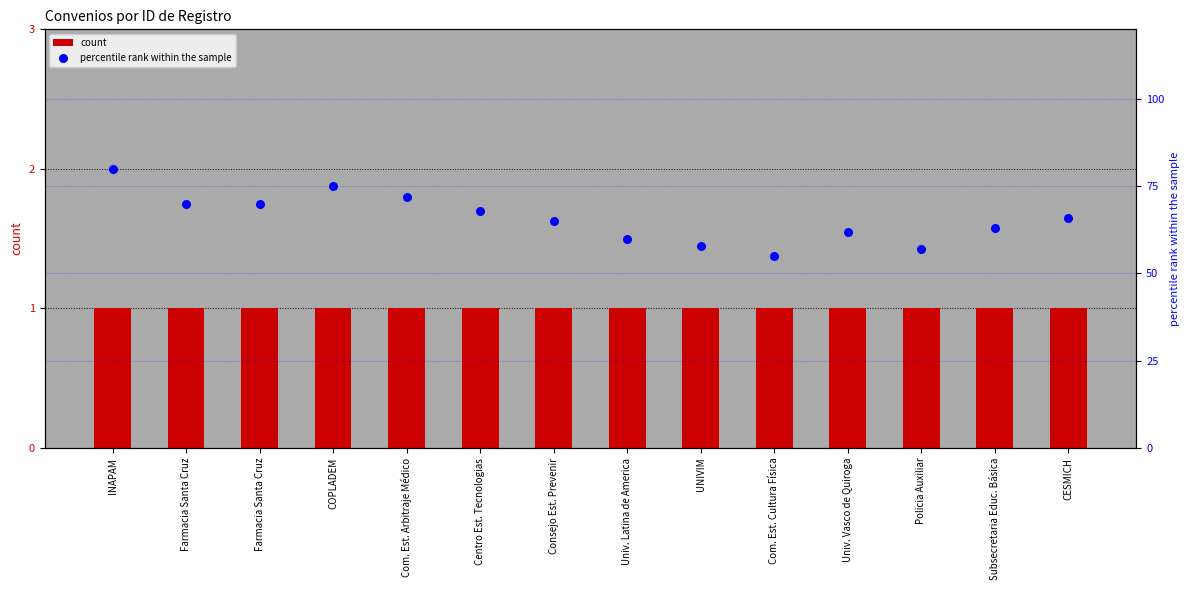

Which series reaches the maximum Y coordinate?

percentile rank within the sample